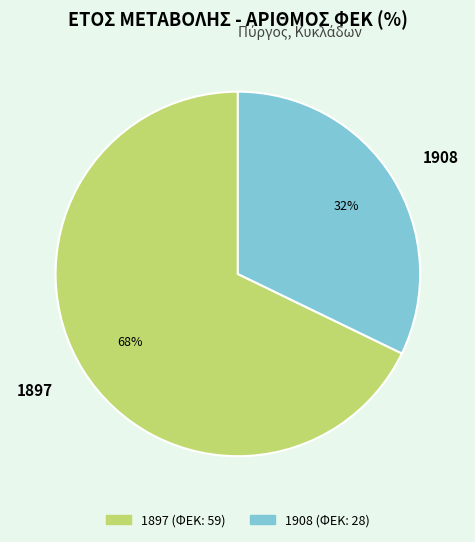

To the nearest percent, what is the difference between the 1908 and 1897 slice percentages?

36%